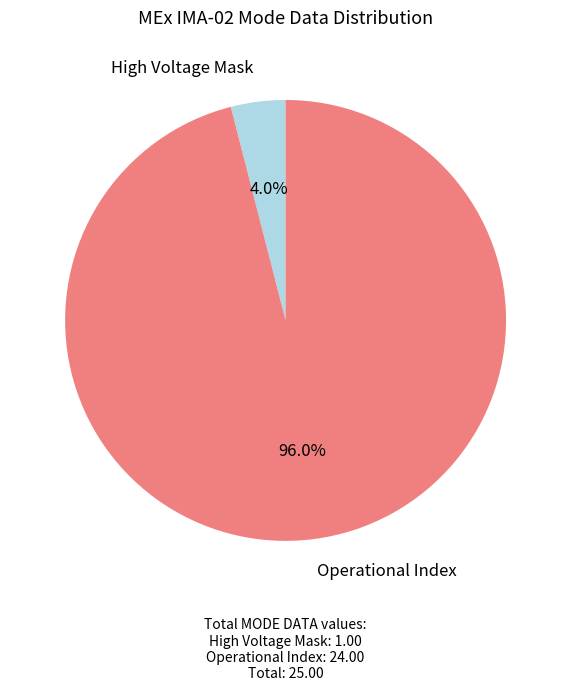

What percentage do Operational Index and High Voltage Mask together represent?

100.0%